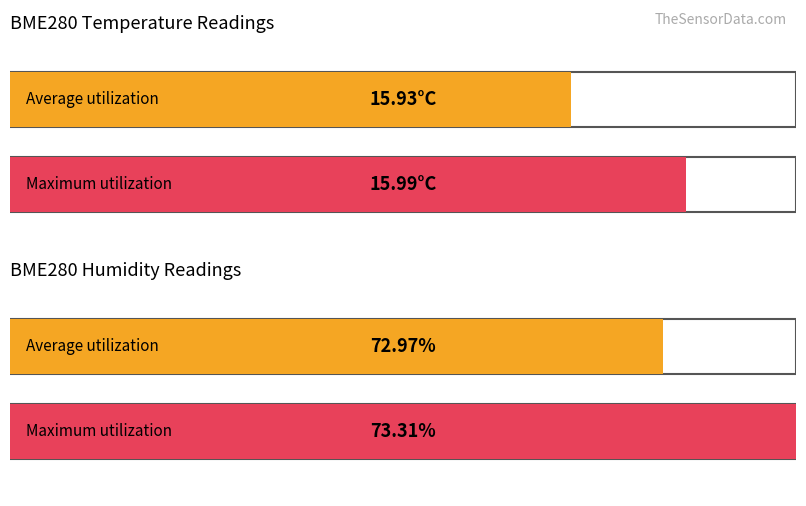

What is the lowest value of the Average utilization series?

15.9